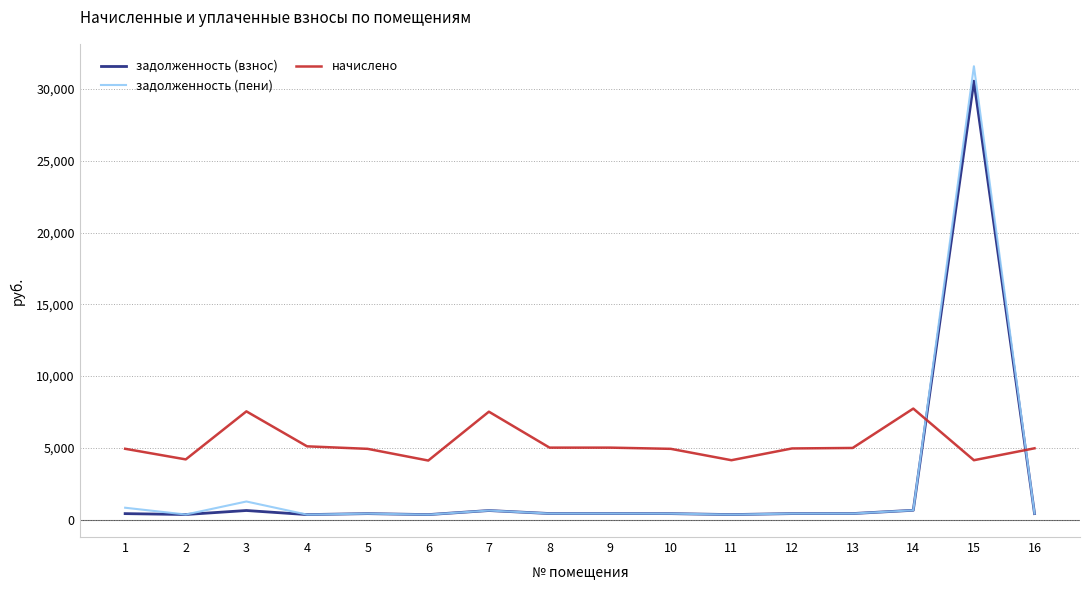

Where do начислено and задолженность (пени) first cross each other?

14 and 15